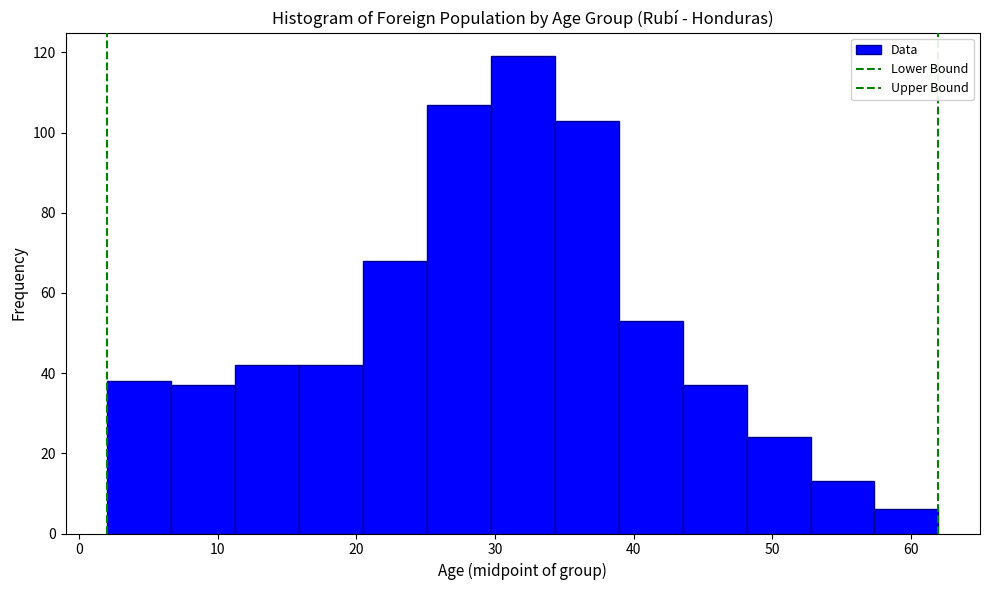

Reading left to right, list every bar in this chart as the range it spans on the x-axis followed by its height. Neither the bar edges nor the heights are printed on the chart, so give them approximately, as read against the axes.

2 to 7: 38
7 to 11: 38
11 to 16: 42
16 to 20: 42
20 to 25: 68
25 to 30: 108
30 to 34: 120
34 to 39: 104
39 to 44: 54
44 to 48: 38
48 to 53: 24
53 to 57: 14
57 to 62: 6